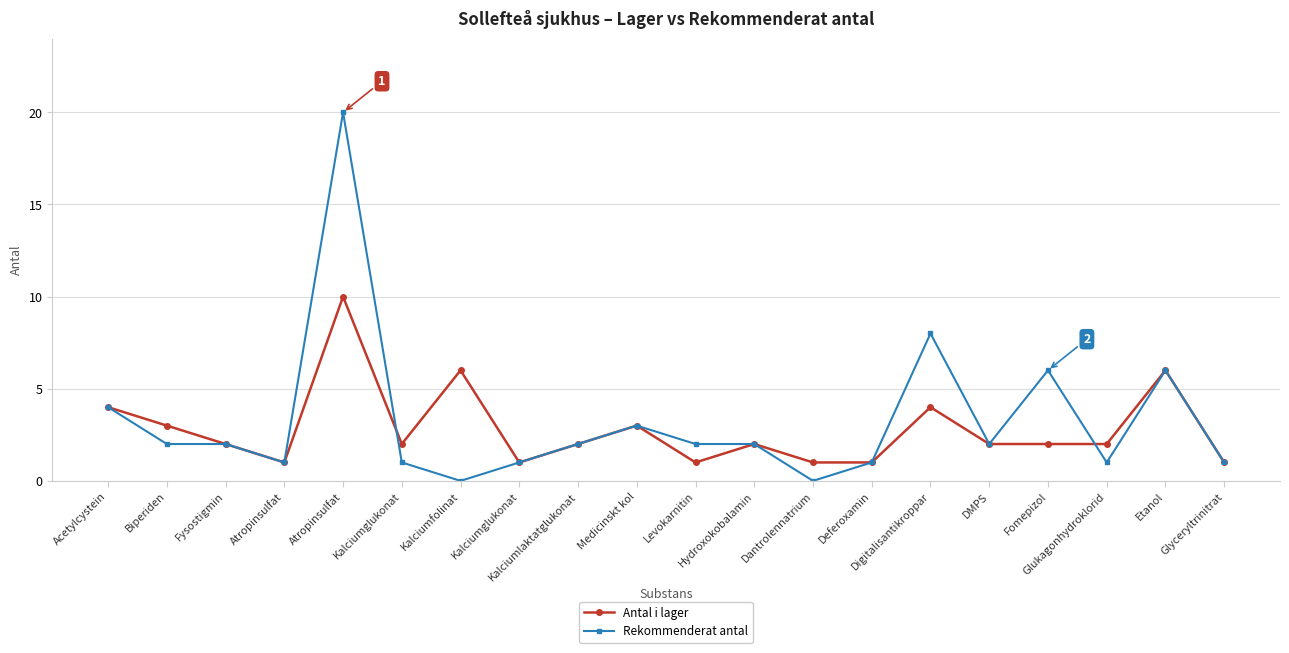

Does the chart have visible grid lines?

Yes